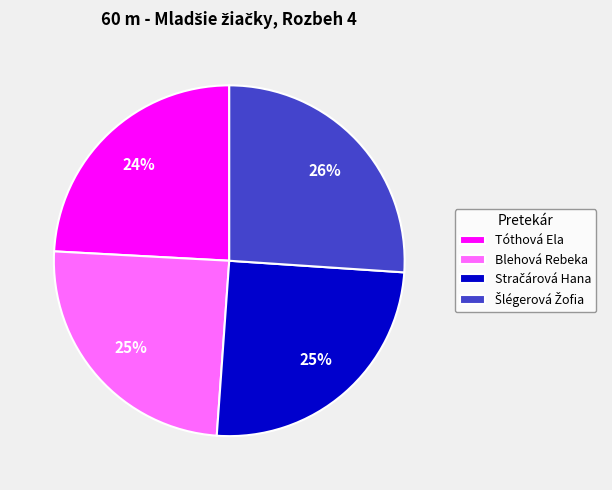

Is it true that Blehová Rebeka is 25% of the pie?

True